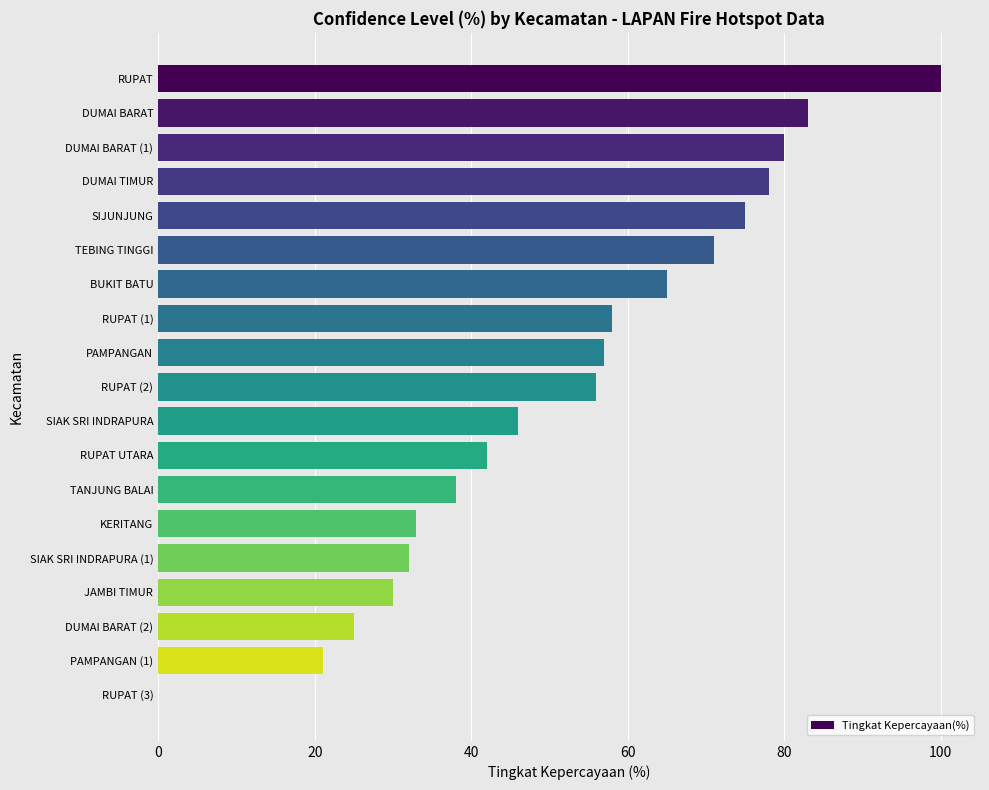

The chart shows a value of 48 at TEBING TINGGI. True or false?

False